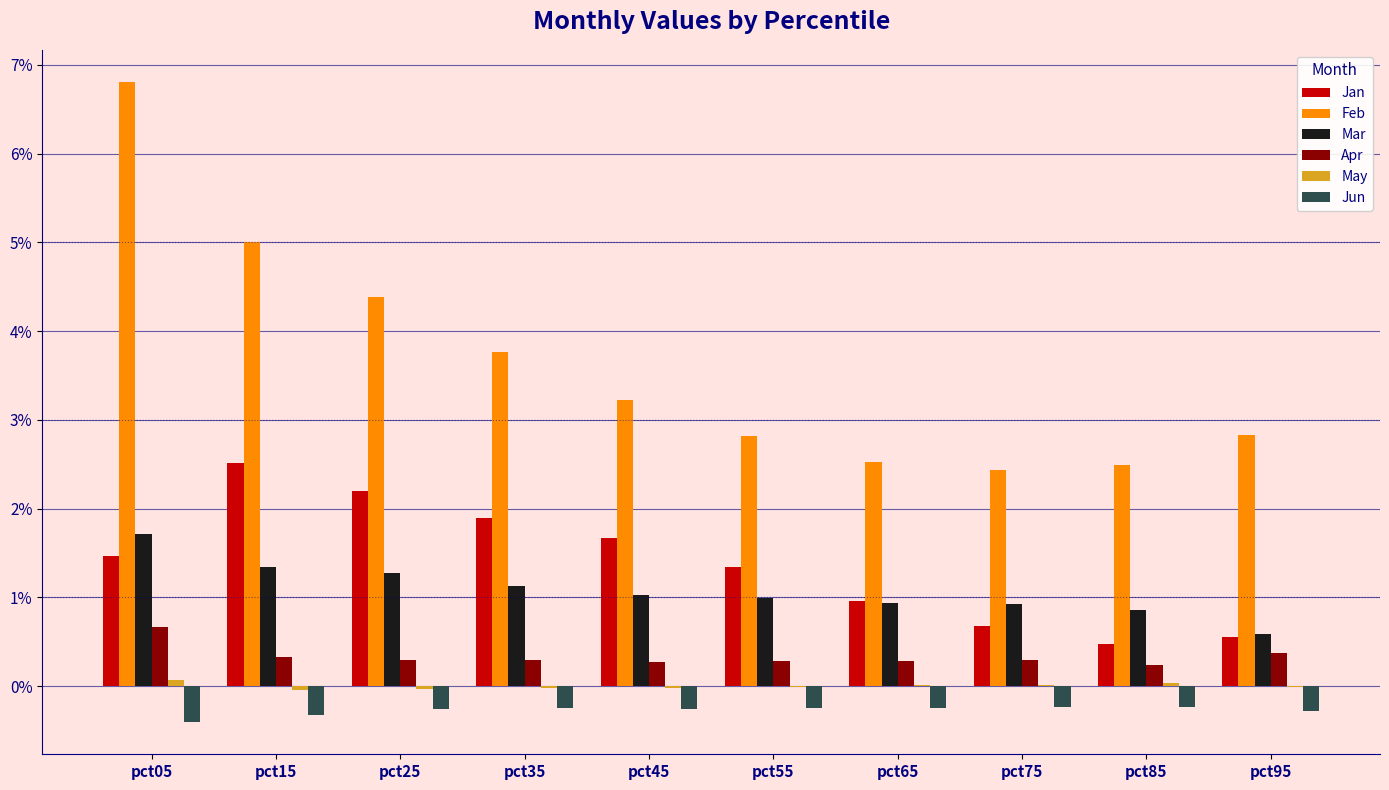

How many data points does each series have?

10